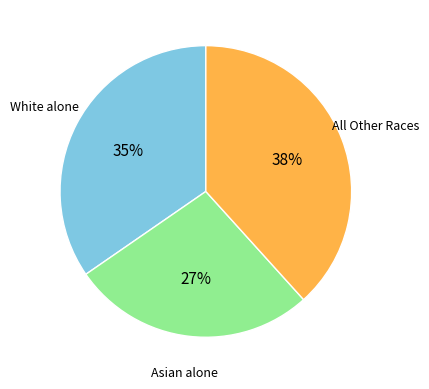

To the nearest percent, what is the average slice percentage?

33%